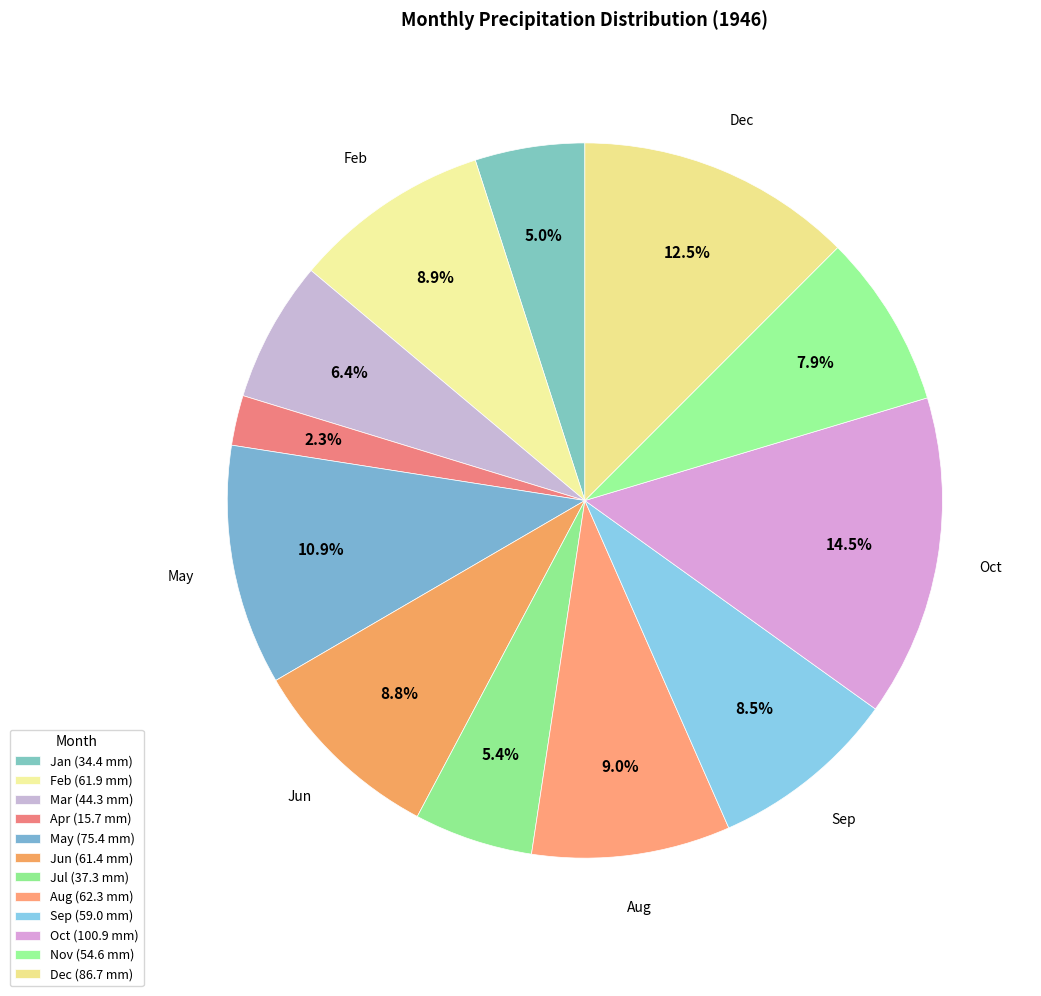

Count the number of slices in the pie.

12